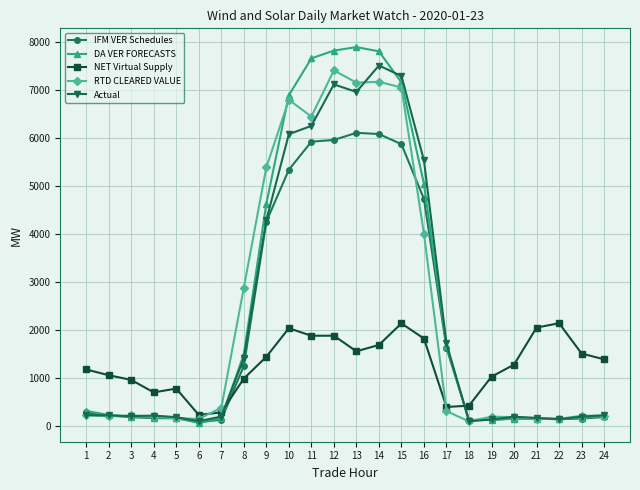

Is the value of Actual at 2 greater than the value of NET Virtual Supply at 24?

No